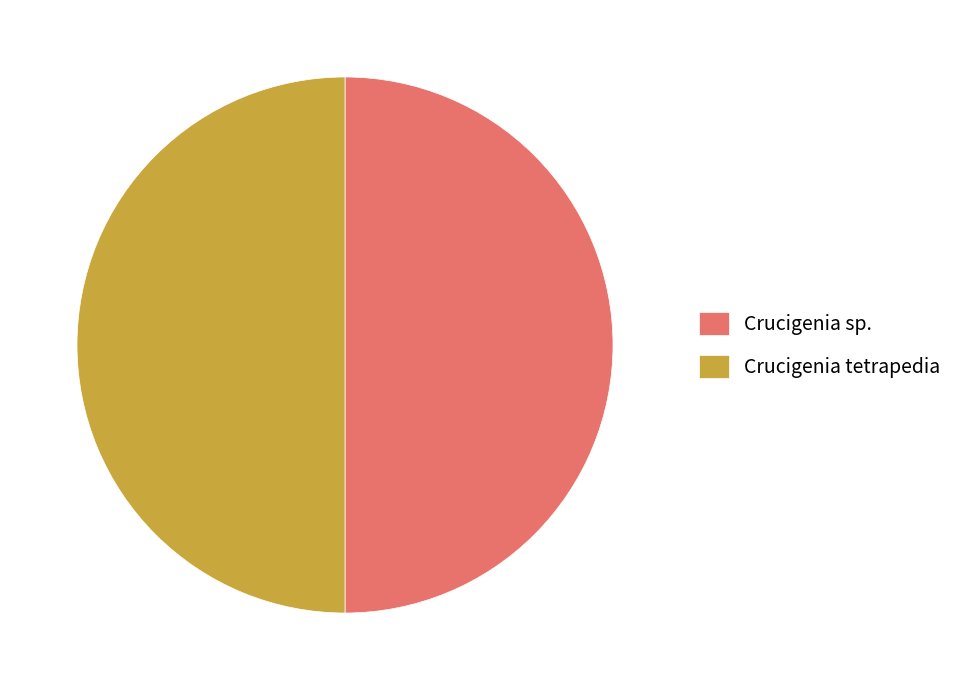

Is it true that Crucigenia sp. is 64% of the pie?

False